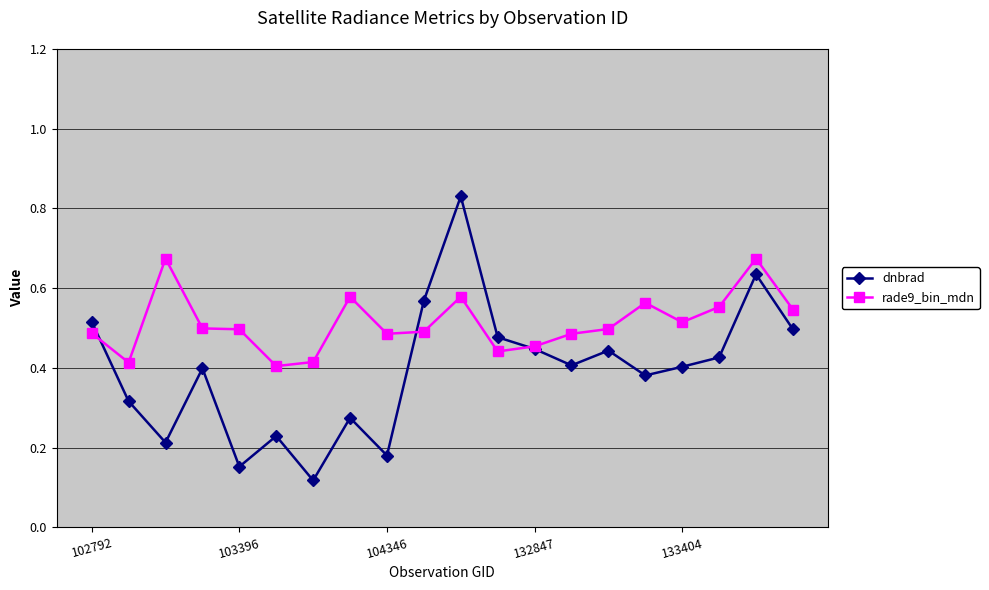

Which series has the widest spread of values?

dnbrad